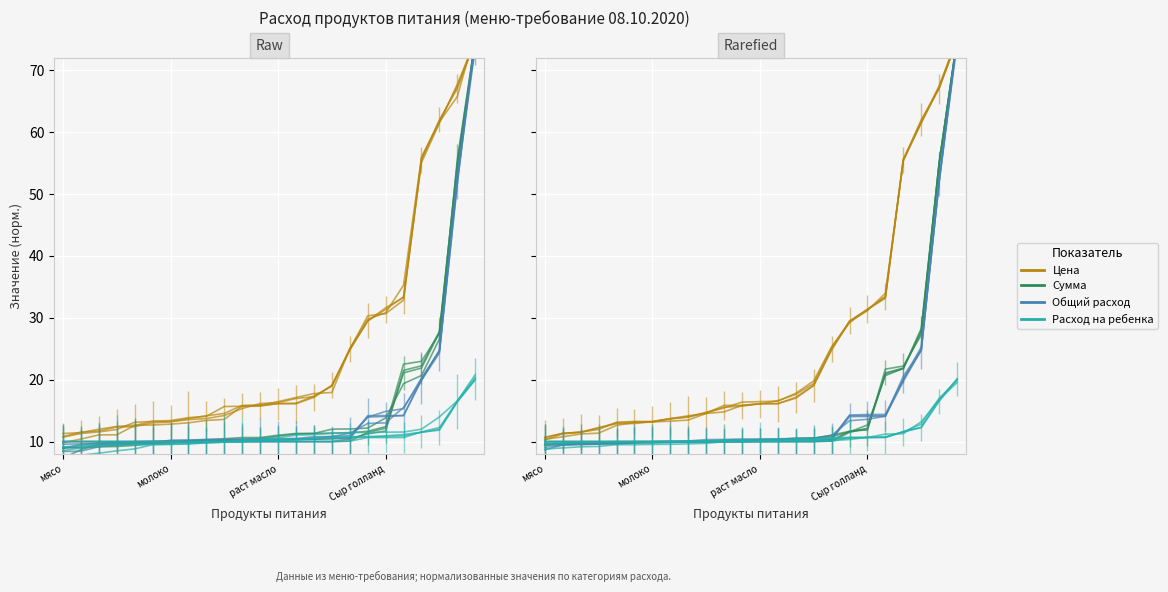

At which category is the sum across all series the highest?

23